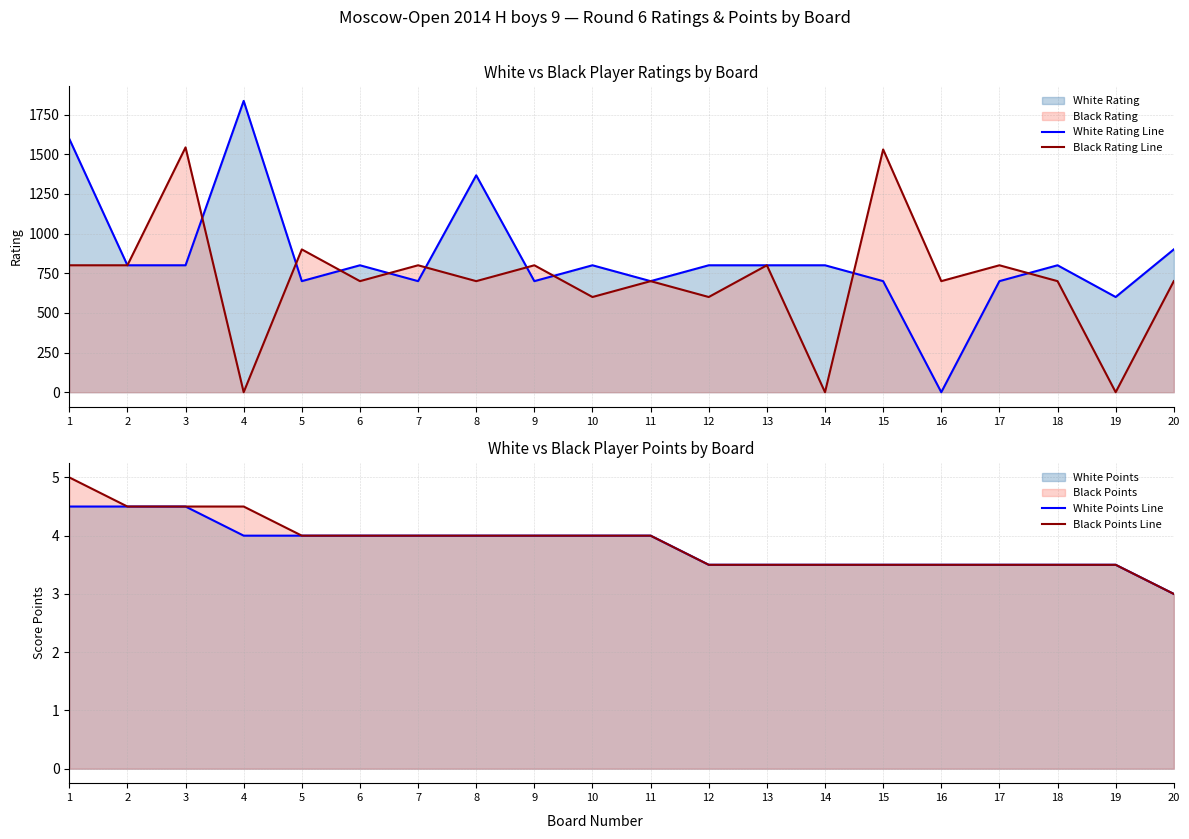

Where is White Points Line nearest to the value 3?

20